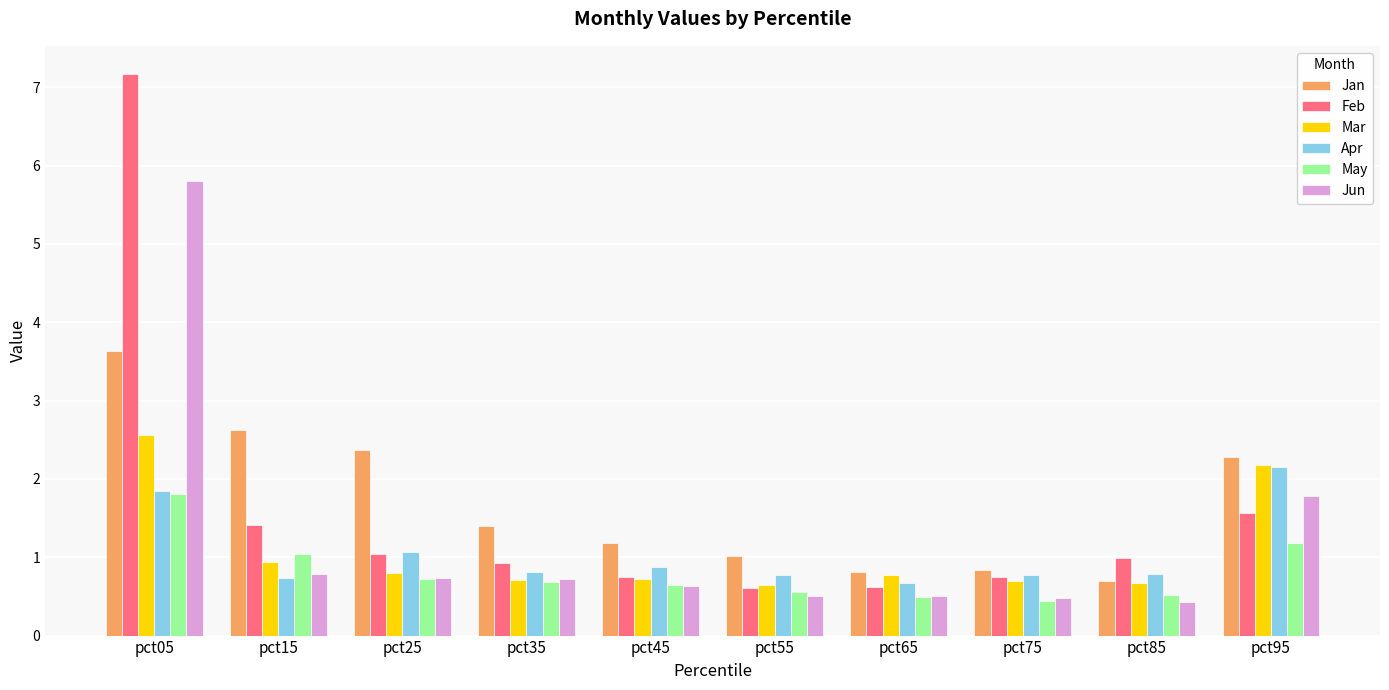

List the series in order of their peak value, lowest first.

May, Apr, Mar, Jan, Jun, Feb